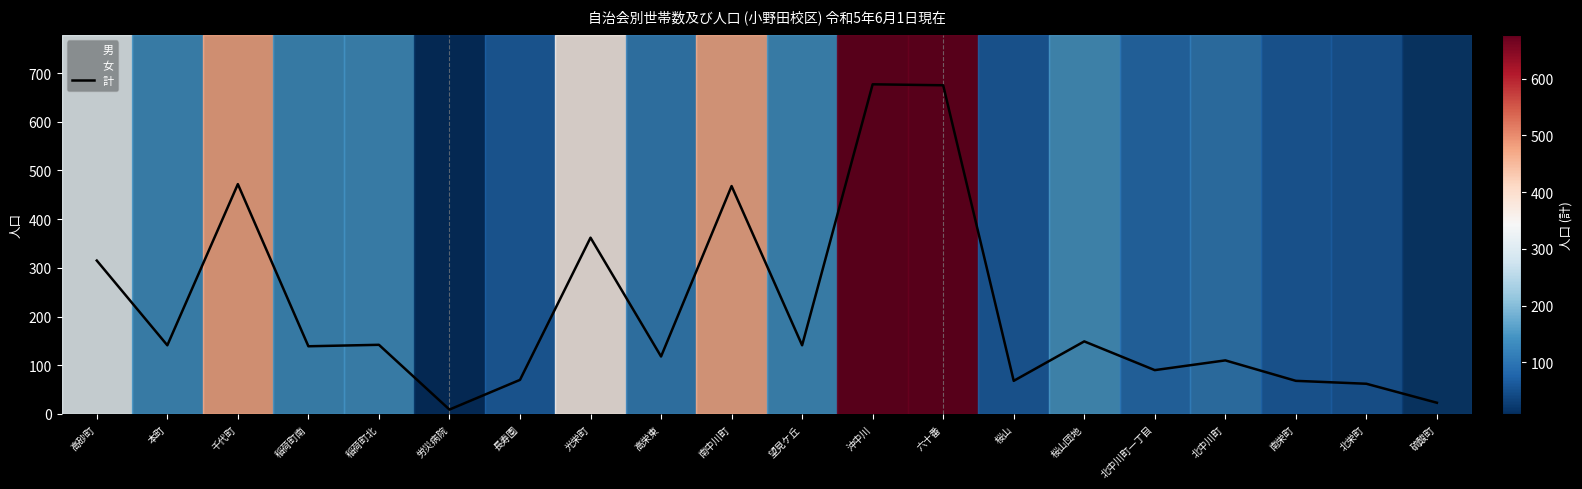

Reading left to right, what are all the values shown in this chart?

315	141	472	139	142	9	70	362	118	468	141	677	675	68	149	90	110	68	62	23